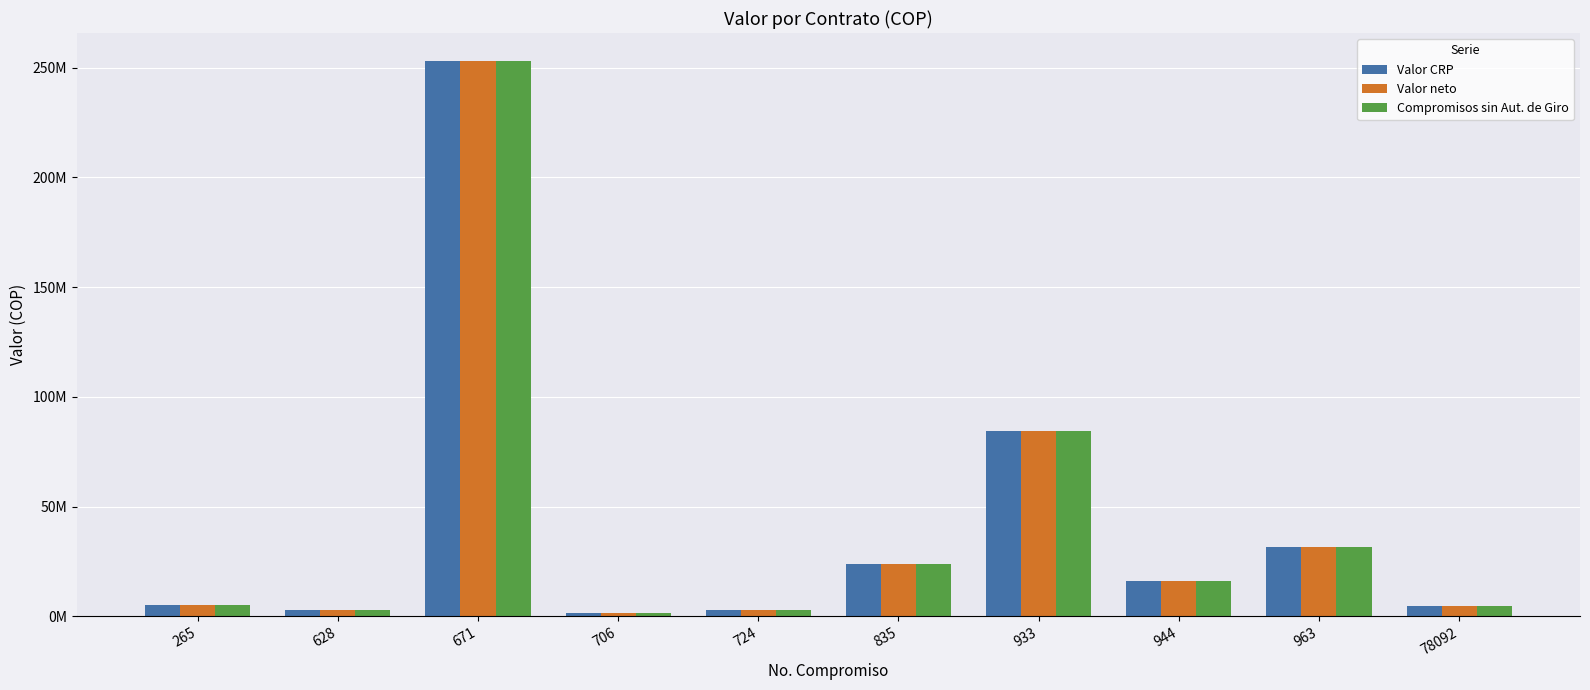

Rank the series by their maximum value, from highest to lowest.

Valor CRP, Valor neto, Compromisos sin Aut. de Giro